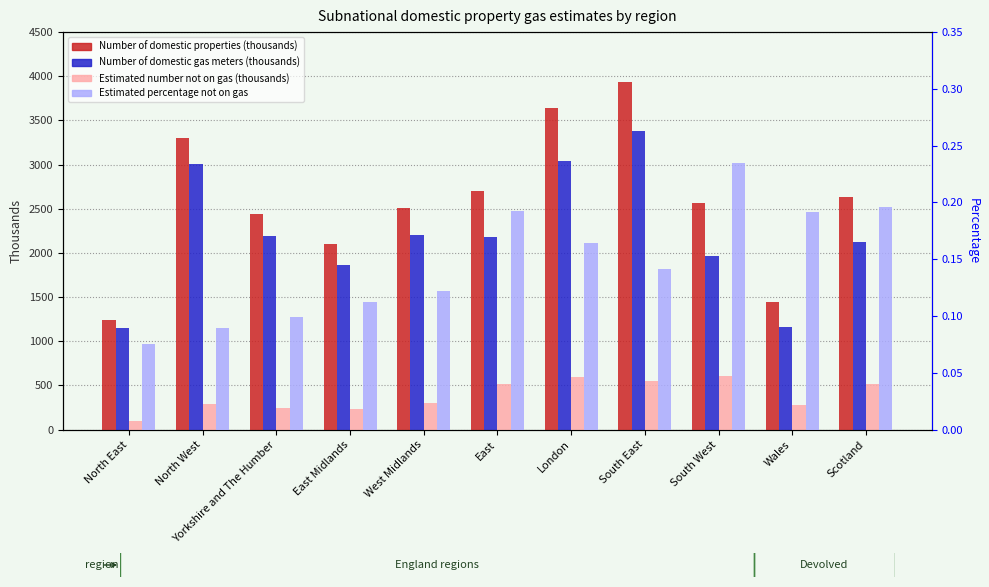

Reading right to left, extract all data points from this chart.

Number of domestic properties (thousands): 2636.9	1440.9	2567.4	3934.9	3642.6	2701.6	2505.6	2105.1	2437.9	3300.9	1239.8
Number of domestic gas meters (thousands): 2119.2	1164.3	1964.8	3379.1	3043.7	2180.5	2200.0	1867.8	2196.1	3006.8	1146.3
Estimated number not on gas (thousands): 517.7	276.6	602.6	555.8	598.9	521.2	305.6	237.2	241.8	294.1	93.5
Estimated percentage not on gas: 0.2	0.2	0.2	0.1	0.2	0.2	0.1	0.1	0.1	0.1	0.1